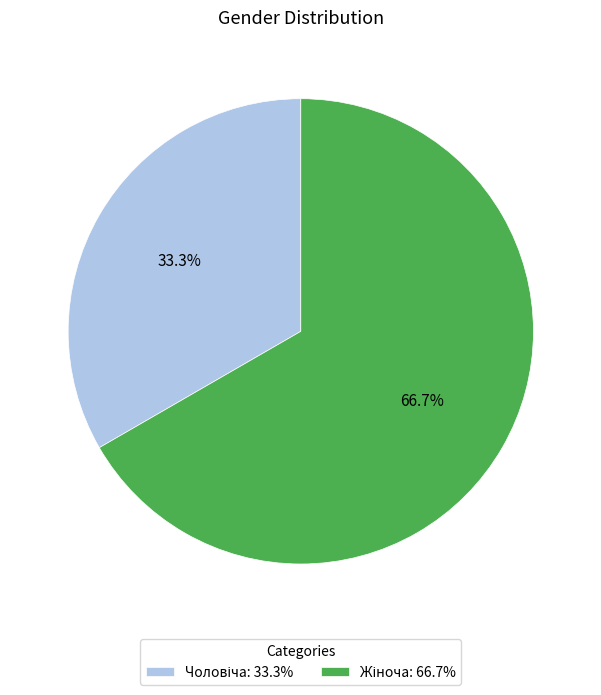

How many slices are in this pie chart?

2